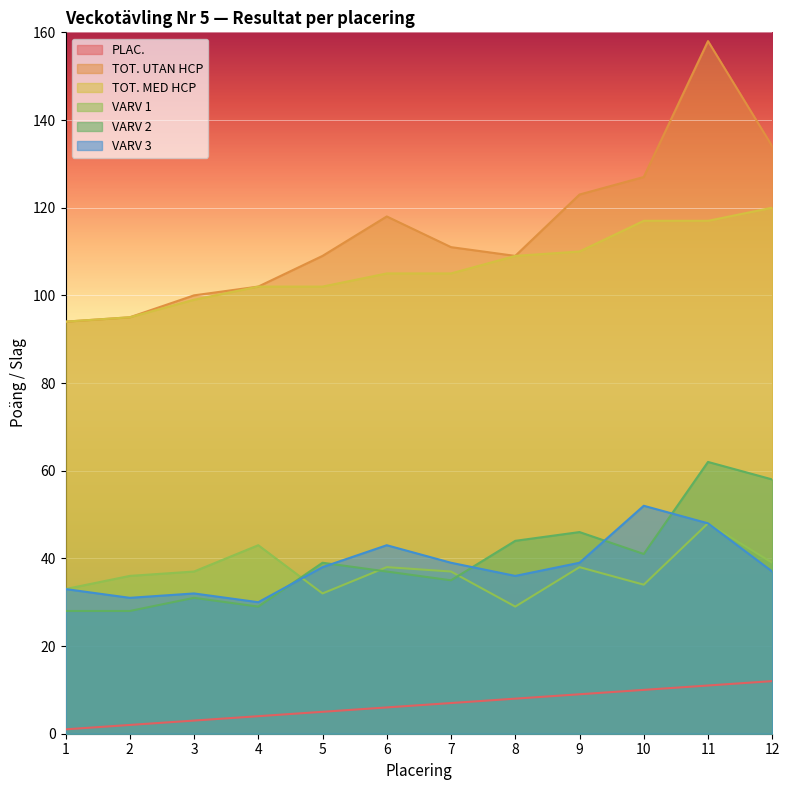

True or false: PLAC. has more than 1 points higher than both neighbors.

False